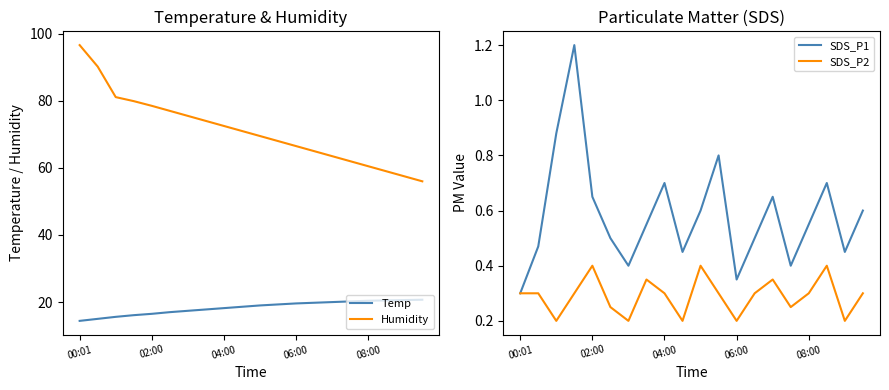

What is the sum of all SDS_P2 values?

5.8